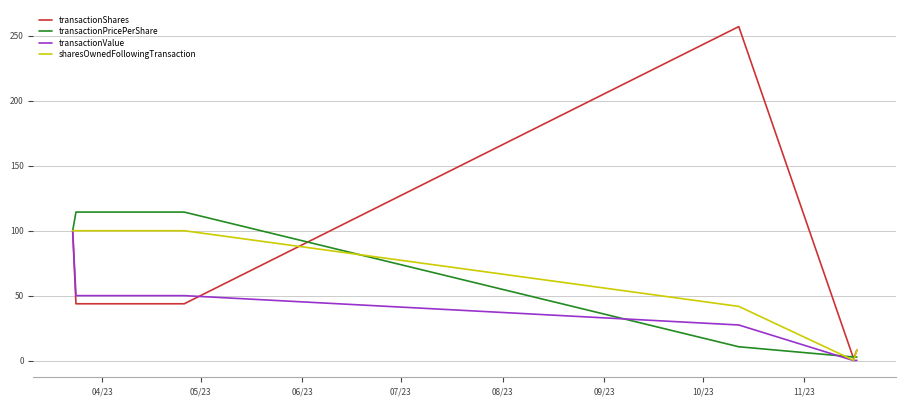

Which series has the largest total across all categories?

transactionShares